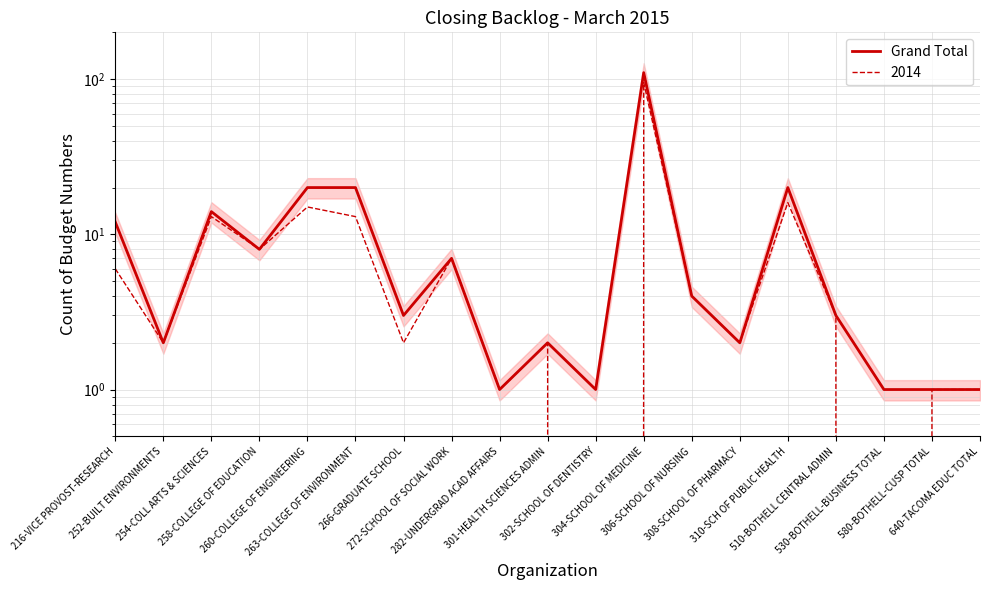

At which label does the data first exceed 3?

216-VICE PROVOST-RESEARCH